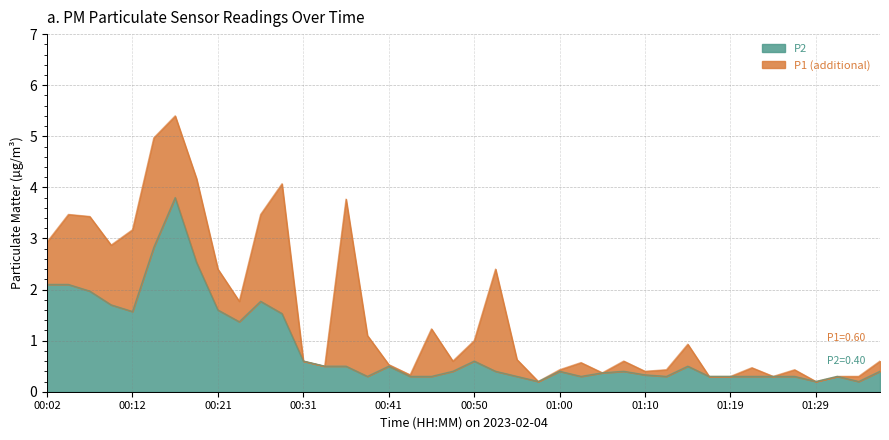

What is the maximum value for P1?

5.4